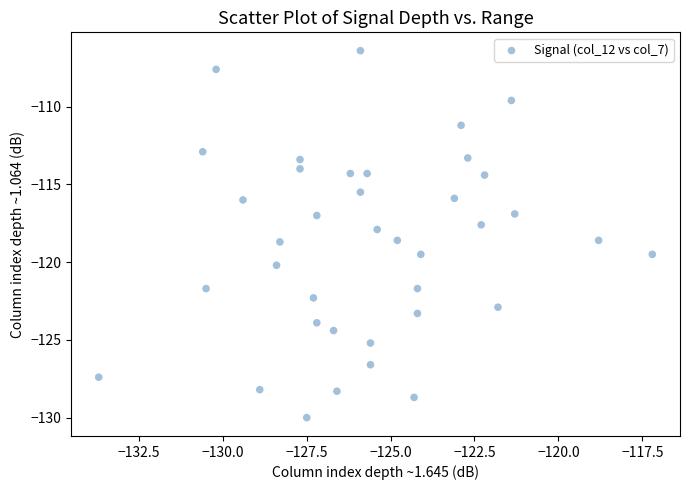

What is the range of X values (max minus min)?

16.5